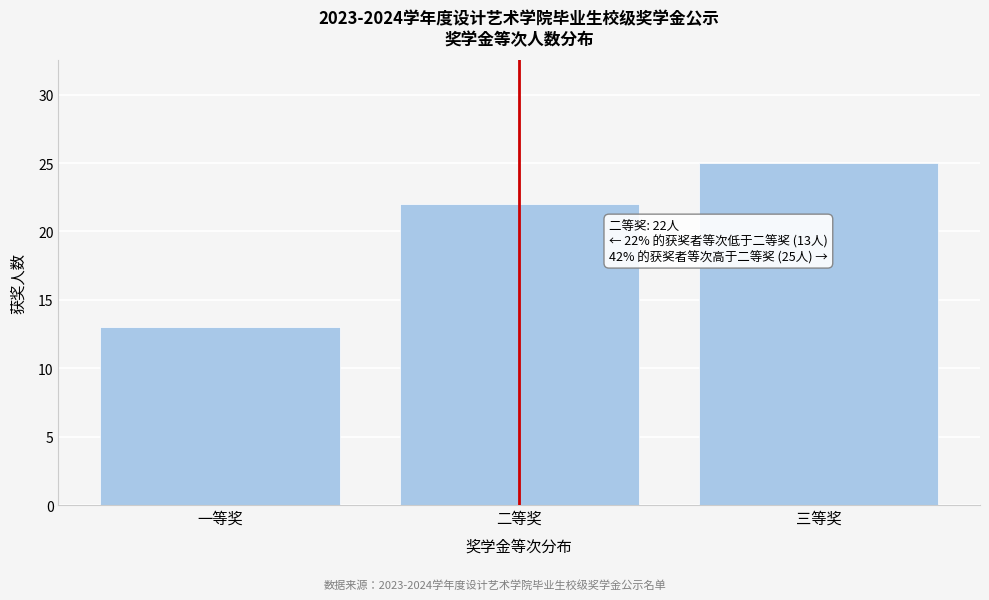

Reading left to right, list all the values displayed in this chart.

一等奖=13	二等奖=22	三等奖=25